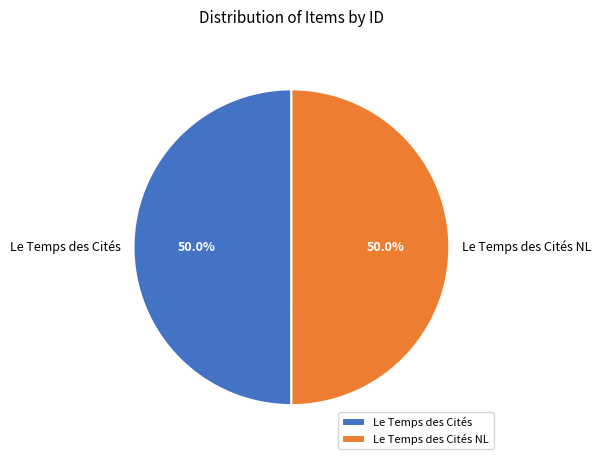

Combined, what portion of the pie is Le Temps des Cités and Le Temps des Cités NL?

100.0%